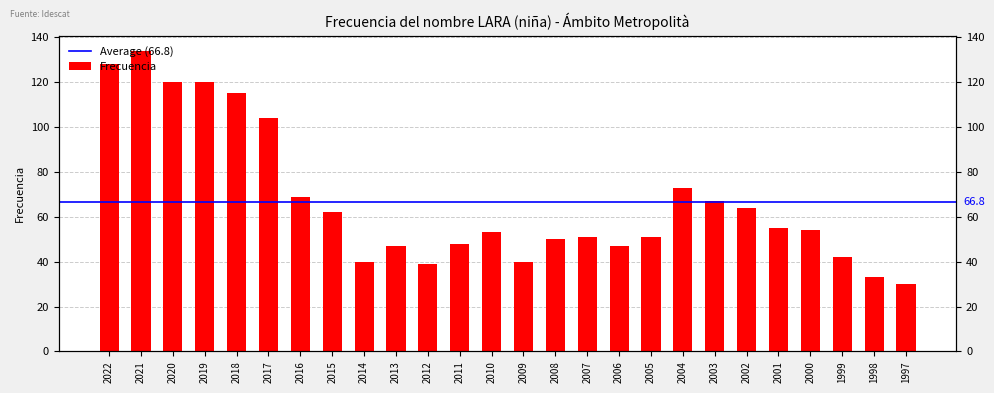

What is the average value?

67